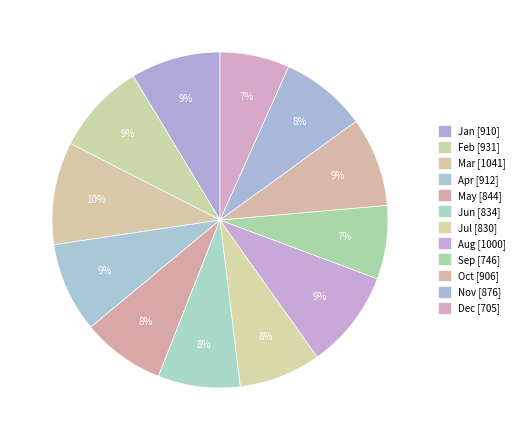

How many slices are in this pie chart?

12